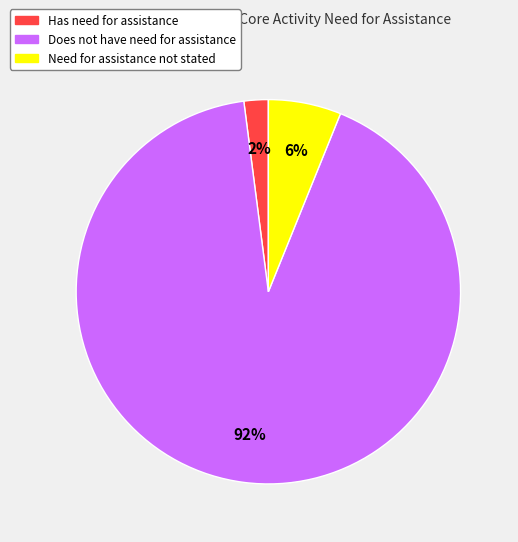

Is there any slice that represents more than half of the pie?

Yes